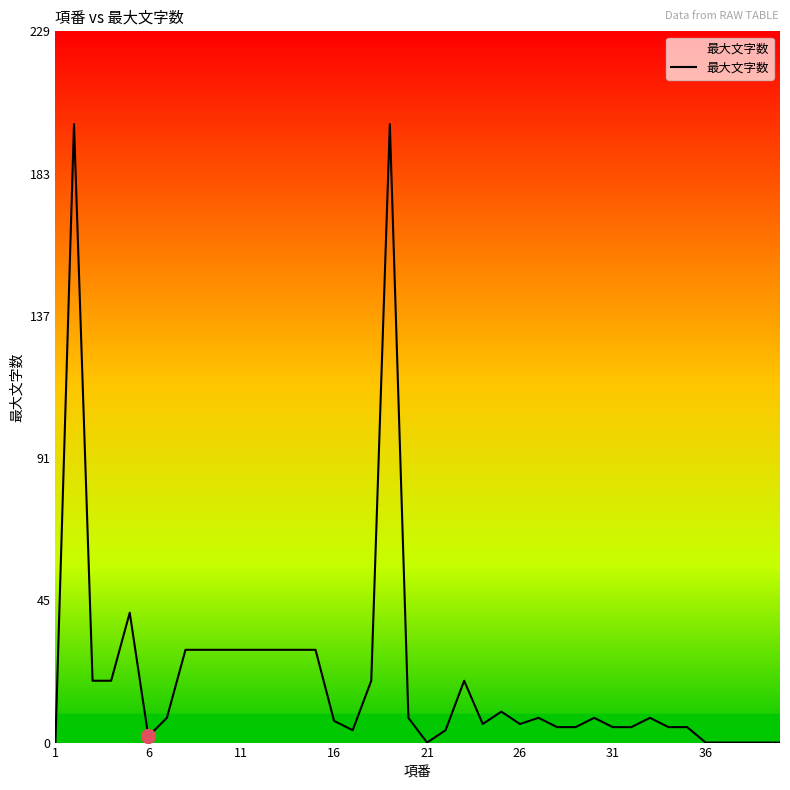

Reading left to right, list all the values displayed in this chart.

0	200	20	20	42	2	8	30	30	30	30	30	30	30	30	7	4	20	200	8	0	4	20	6	10	6	8	5	5	8	5	5	8	5	5	0	0	0	0	0